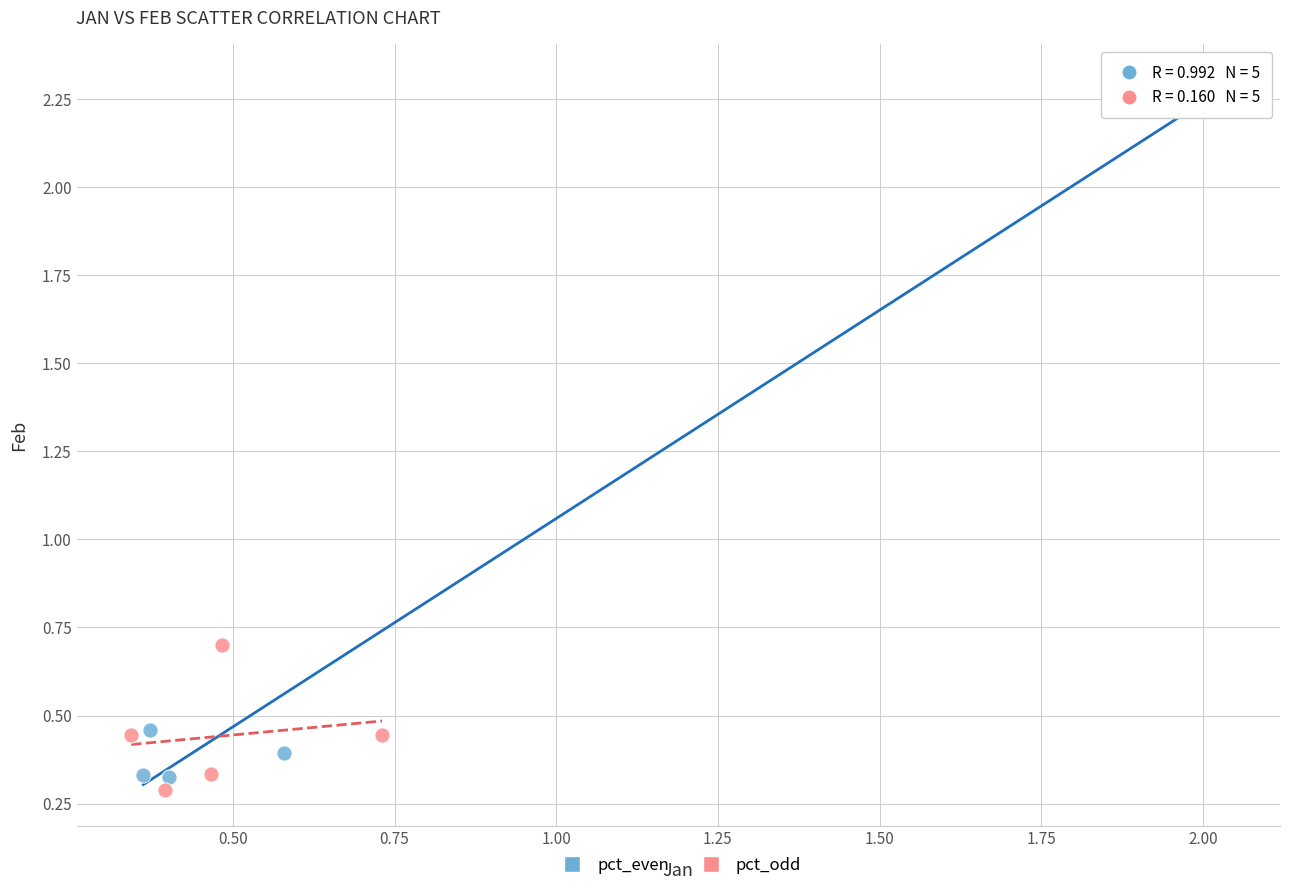

Which series has the widest spread of Y values?

pct_even